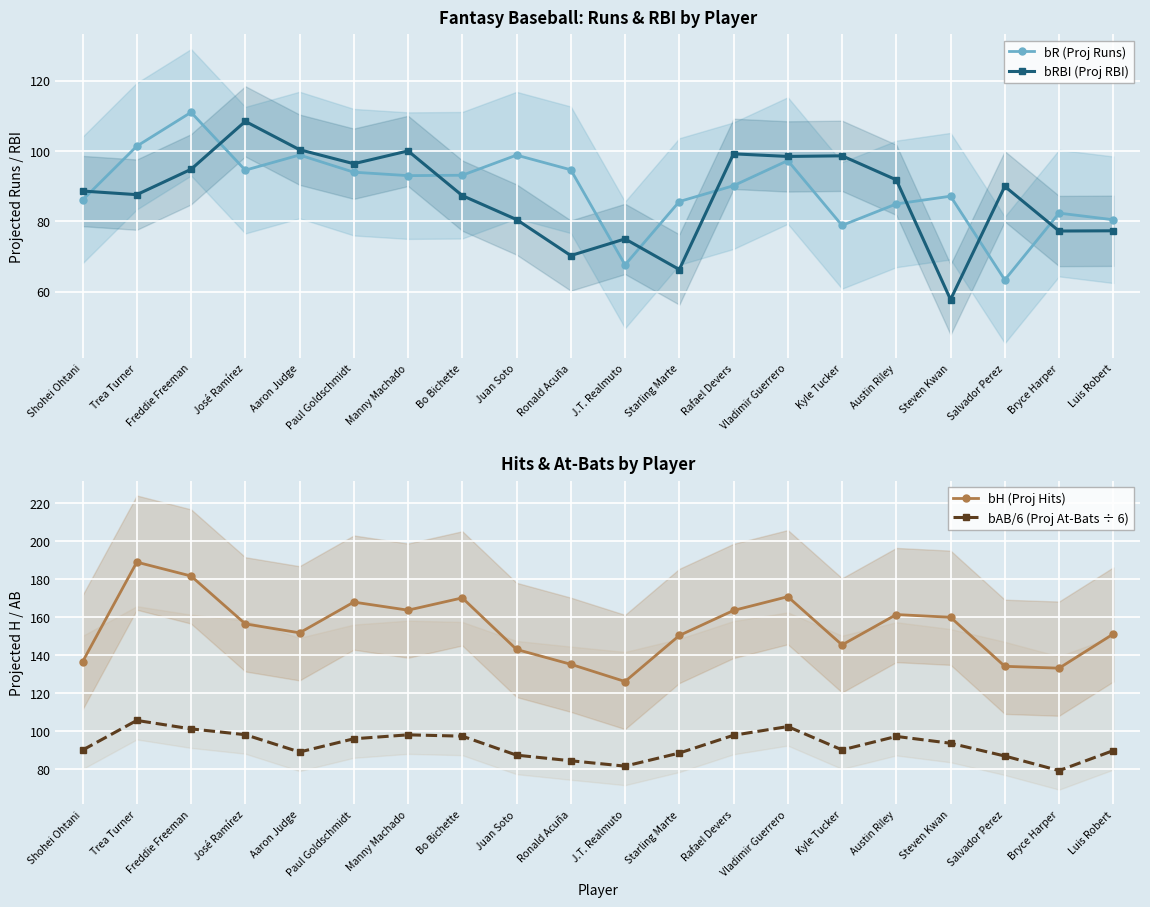

What is the minimum value for bH (Proj Hits)?

126.1